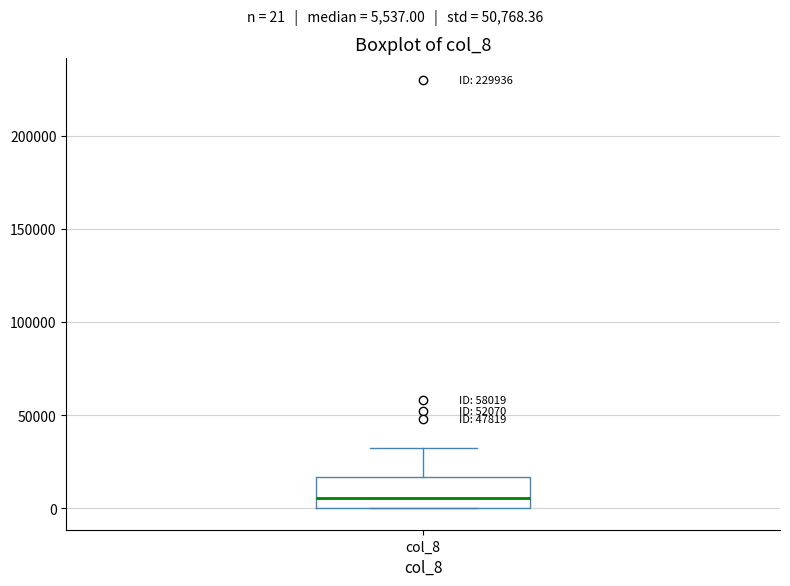

Where is the lower edge of the box for col_8 on the y-axis? The values are not printed on the chart, so give them approximately, as read against the axis.

0